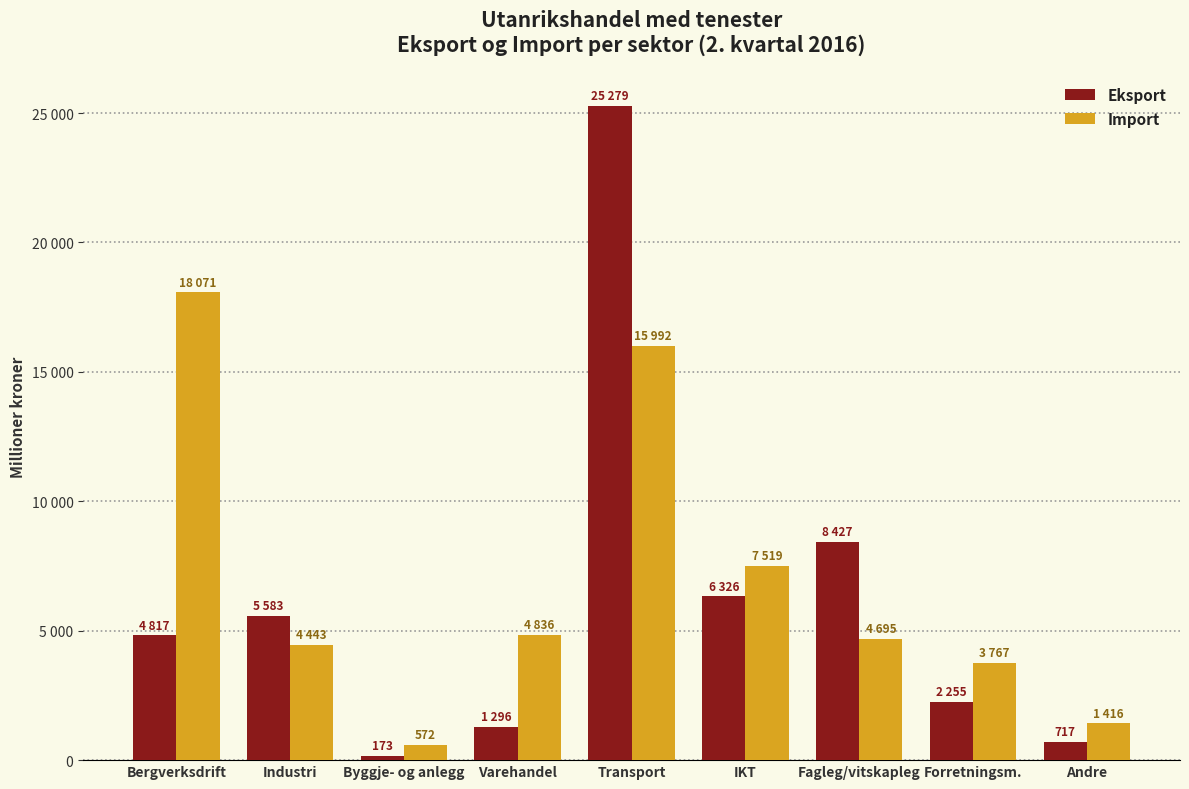

What are all the series names shown in the legend?

Eksport, Import